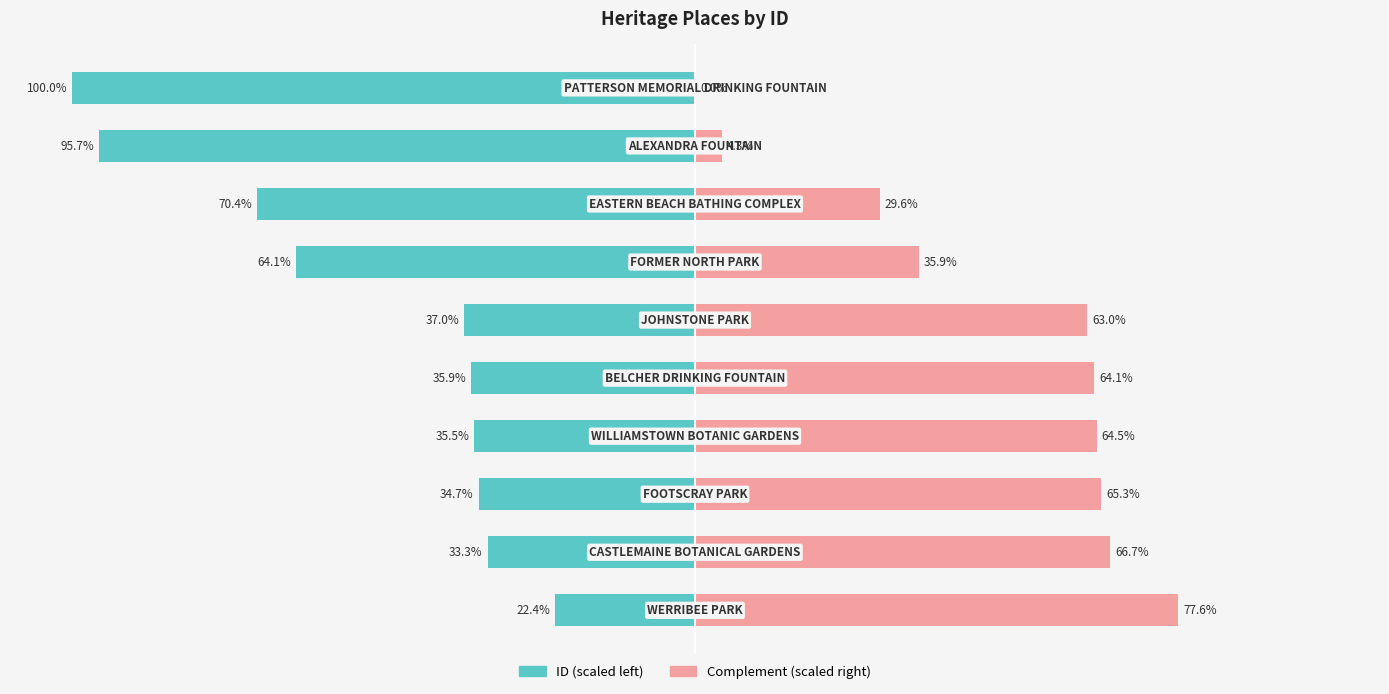

What is the value of the Complement (scaled right) bar at the 6th from the left?

63.0